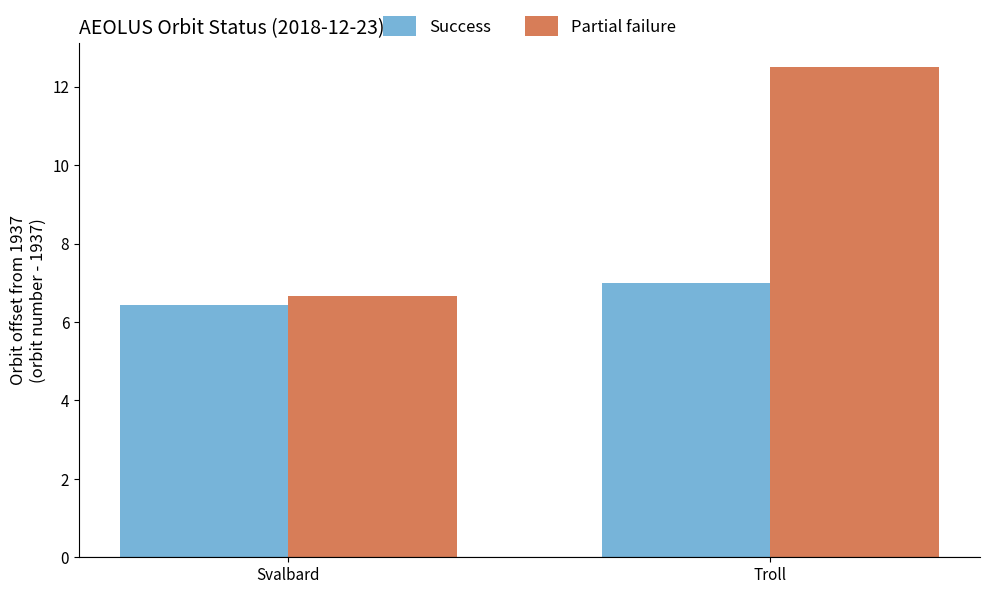

What is the spread (max minus min) of values at Troll?

5.5